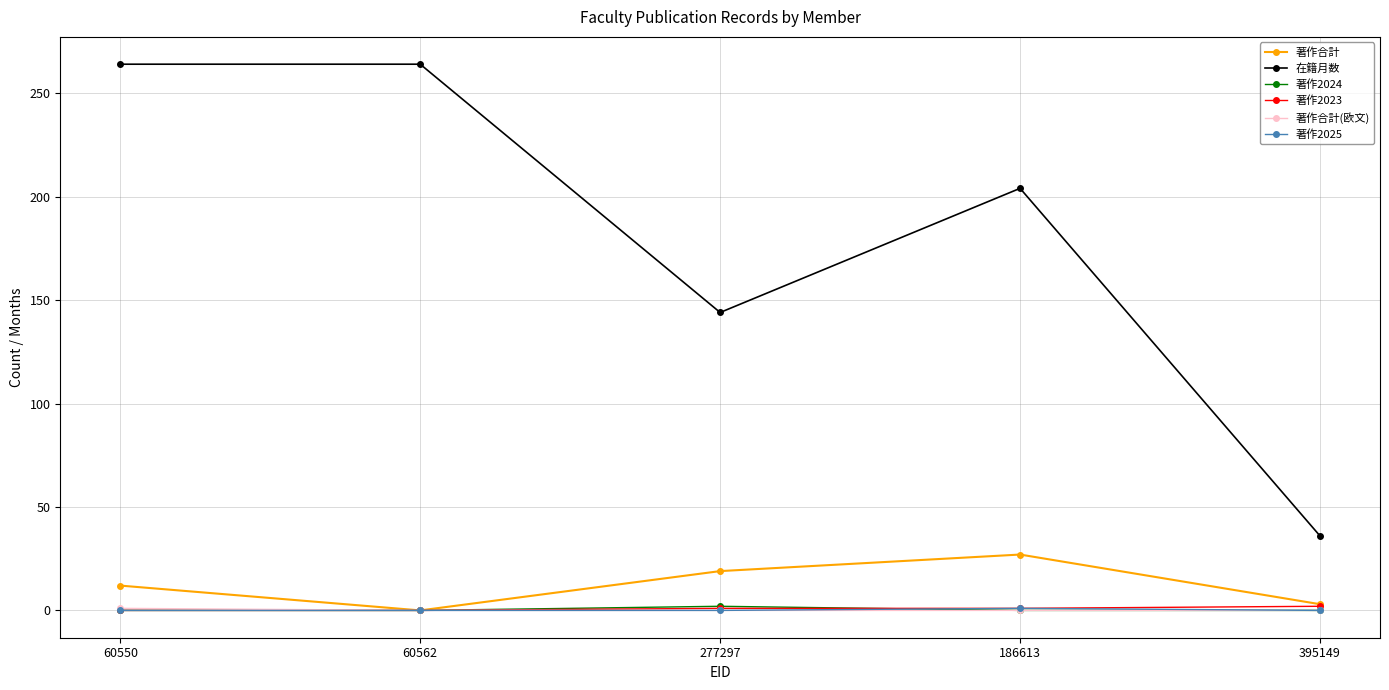

How many interior local peaks does the 著作合計 series have?

1